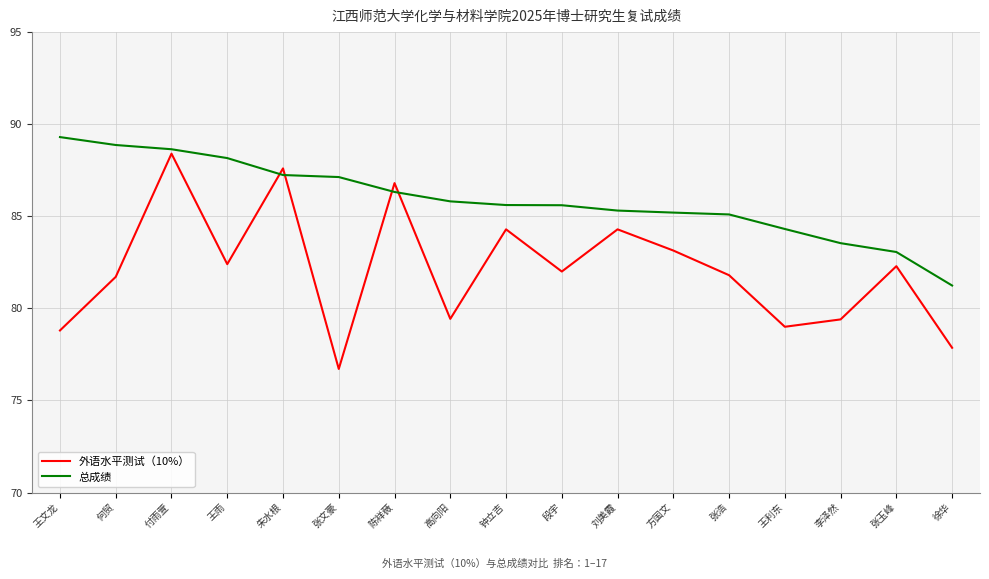

Which series ends up on top after the final intersection of 总成绩 and 外语水平测试（10%）?

总成绩